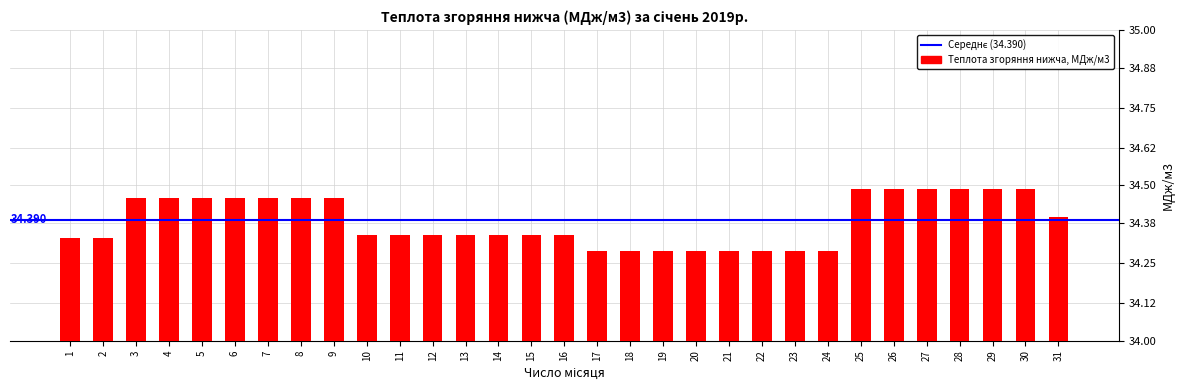

How many values are between 34 and 35?

31